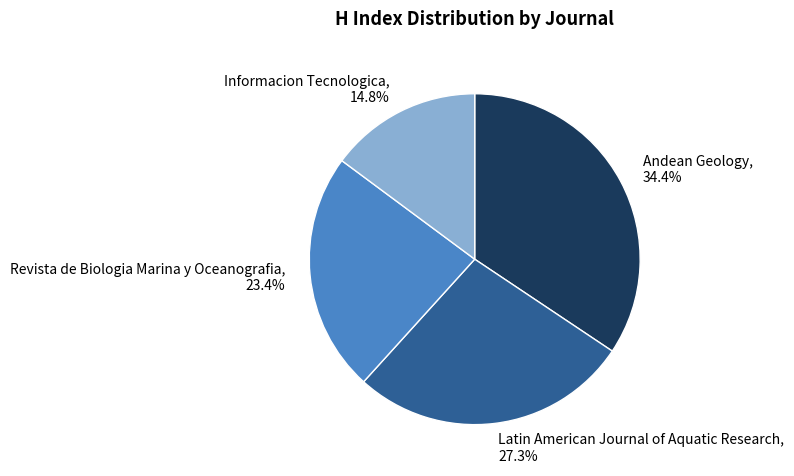

Do Revista de Biologia Marina y Oceanografia and Informacion Tecnologica together represent more than half of the pie?

No